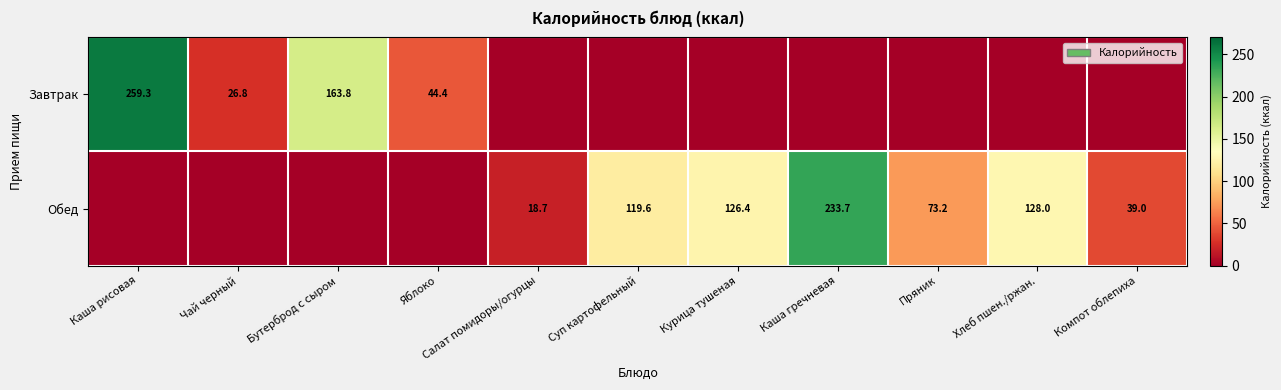

At how many categories does at least one series exceed 112?

6